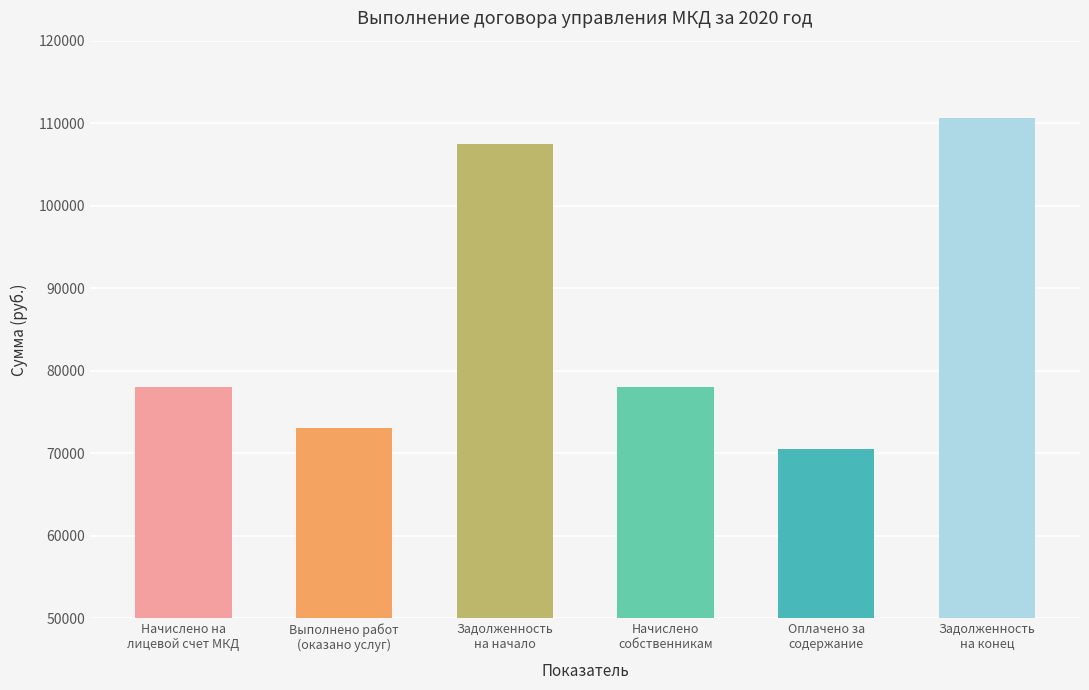

How many bars are there in total?

6